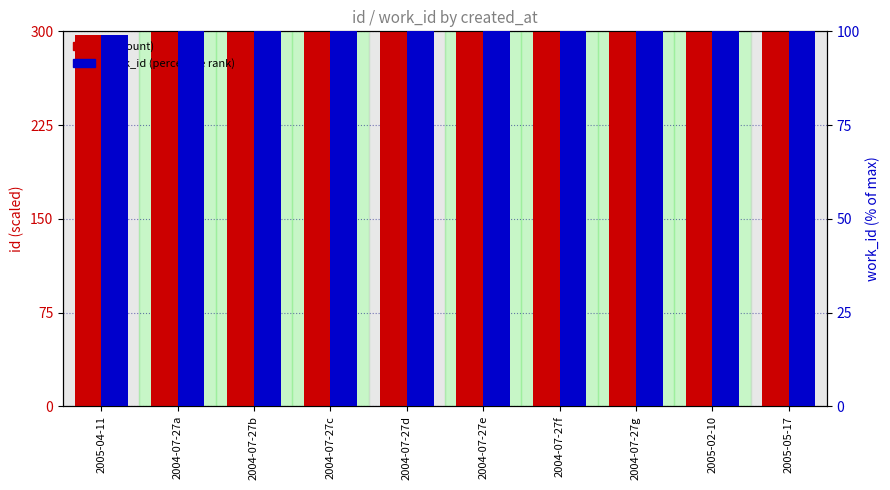

How many work_id values are between 100 and 101?

9